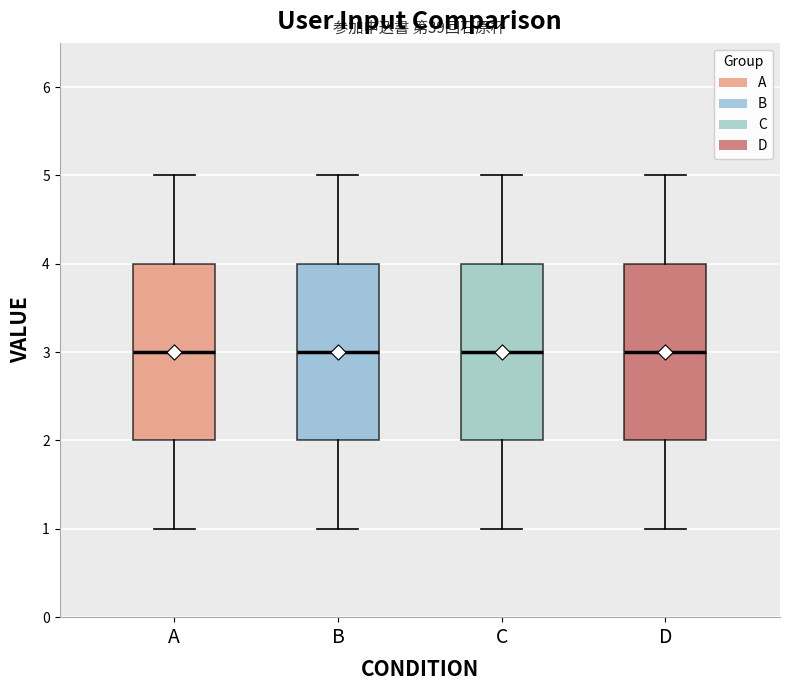

Reading left to right, read every box against the y-axis: the position of its median line, the range the box covers, and the ends of its whiskers. The values are not printed on the chart, so give them approximately, as read against the axis.

A: median 3, box 2 to 4, whiskers 1 to 5
B: median 3, box 2 to 4, whiskers 1 to 5
C: median 3, box 2 to 4, whiskers 1 to 5
D: median 3, box 2 to 4, whiskers 1 to 5